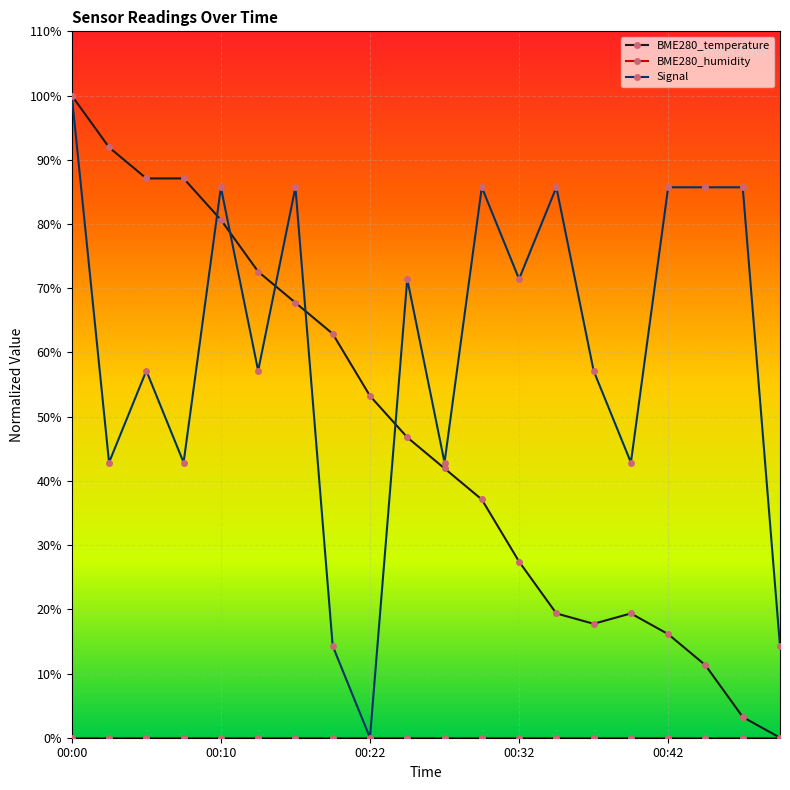

True or false: BME280_temperature has more than 2 interior local peaks.

False